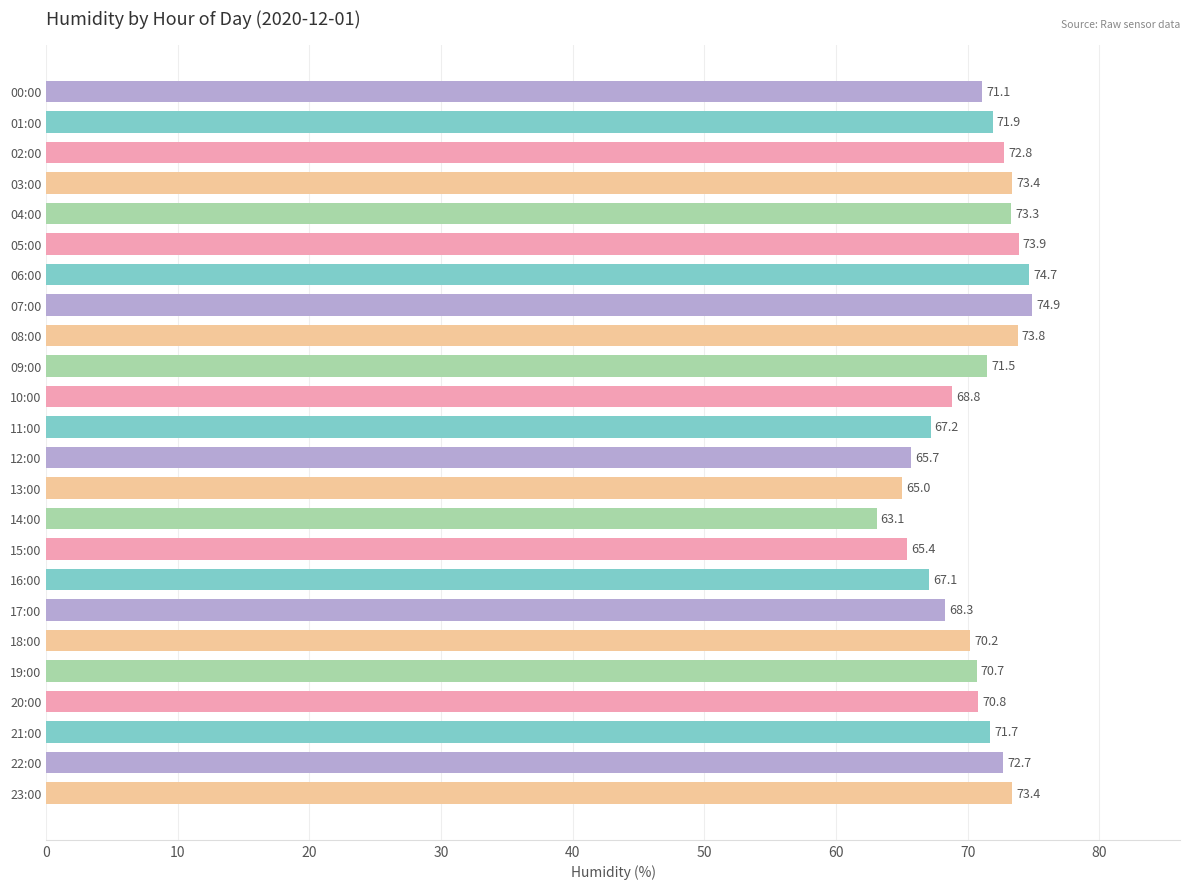

Which label corresponds to the largest value in the chart?

07:00